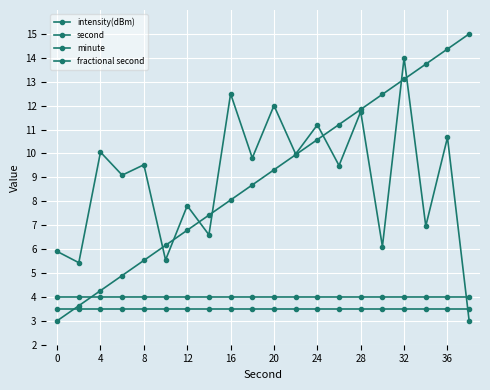

Reading left to right, what are all the values shown in this chart?

intensity(dBm): 5.9	5.4	10.1	9.1	9.5	5.5	7.8	6.6	12.5	9.8	12.0	10.0	11.2	9.5	11.7	6.1	14.0	7.0	10.7	3.0
second: 3.0	3.6	4.3	4.9	5.5	6.2	6.8	7.4	8.1	8.7	9.3	9.9	10.6	11.2	11.8	12.5	13.1	13.7	14.4	15.0
minute: 3.5	3.5	3.5	3.5	3.5	3.5	3.5	3.5	3.5	3.5	3.5	3.5	3.5	3.5	3.5	3.5	3.5	3.5	3.5	3.5
fractional second: 4.0	4.0	4.0	4.0	4.0	4.0	4.0	4.0	4.0	4.0	4.0	4.0	4.0	4.0	4.0	4.0	4.0	4.0	4.0	4.0